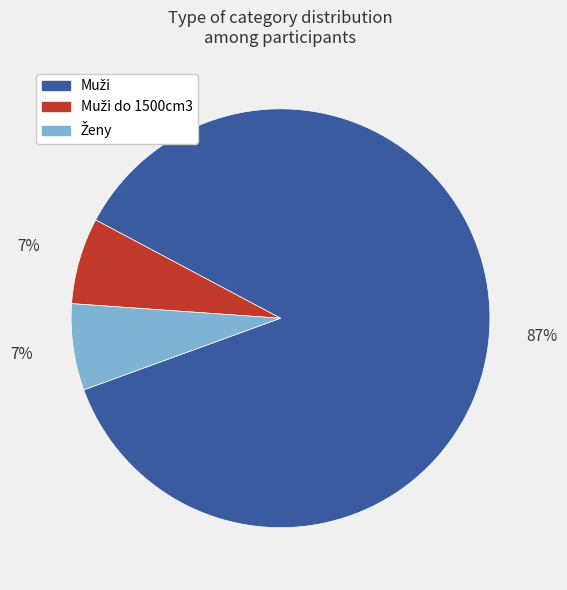

To the nearest percent, what is the average slice percentage?

33%